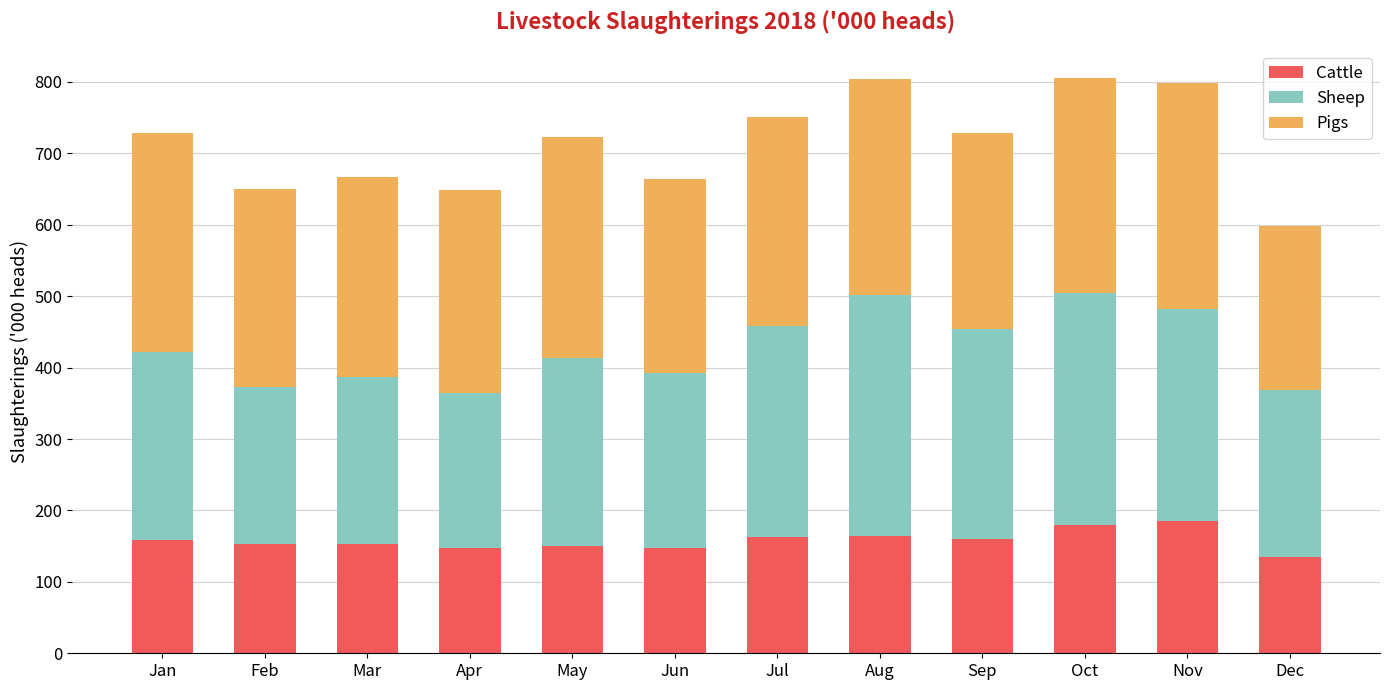

What is the minimum value for Cattle?

134.4